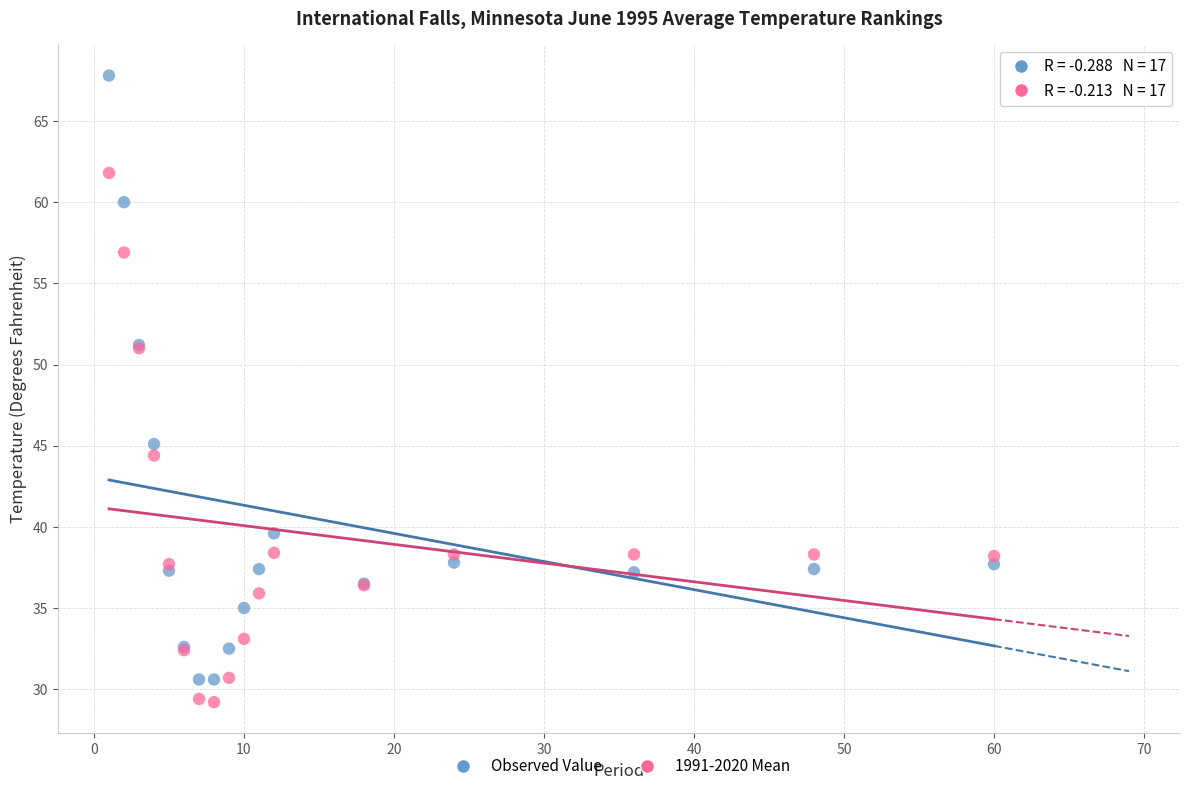

What are all the series names shown in the legend?

Observed Value, 1991-2020 Mean